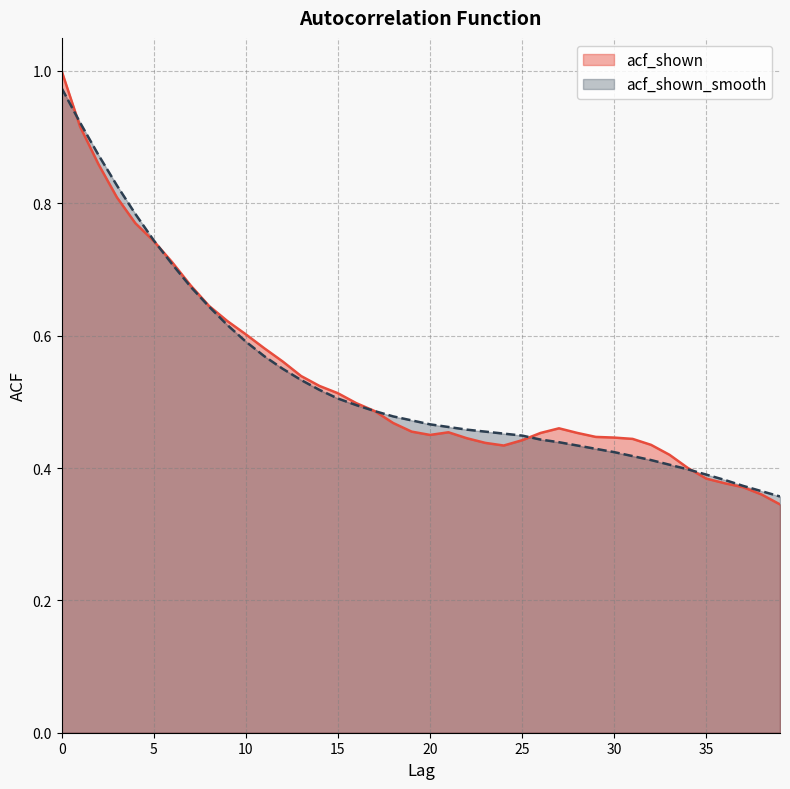

True or false: acf_shown has a value of 0.2 at 15.

False